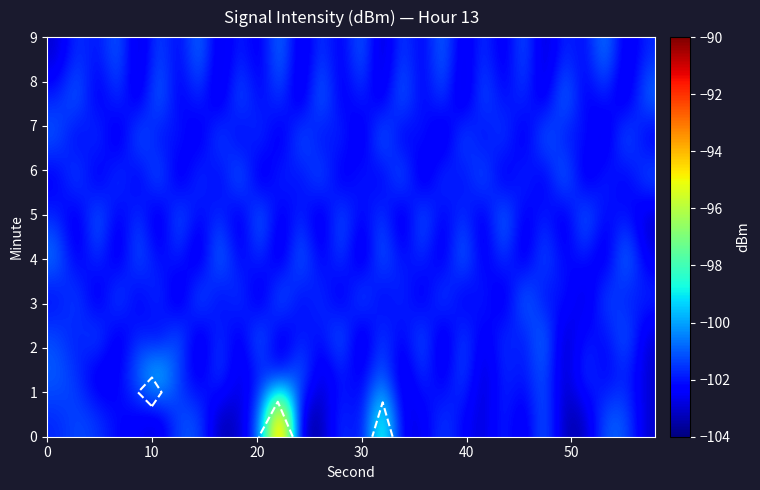

How many data points does each series have?

30